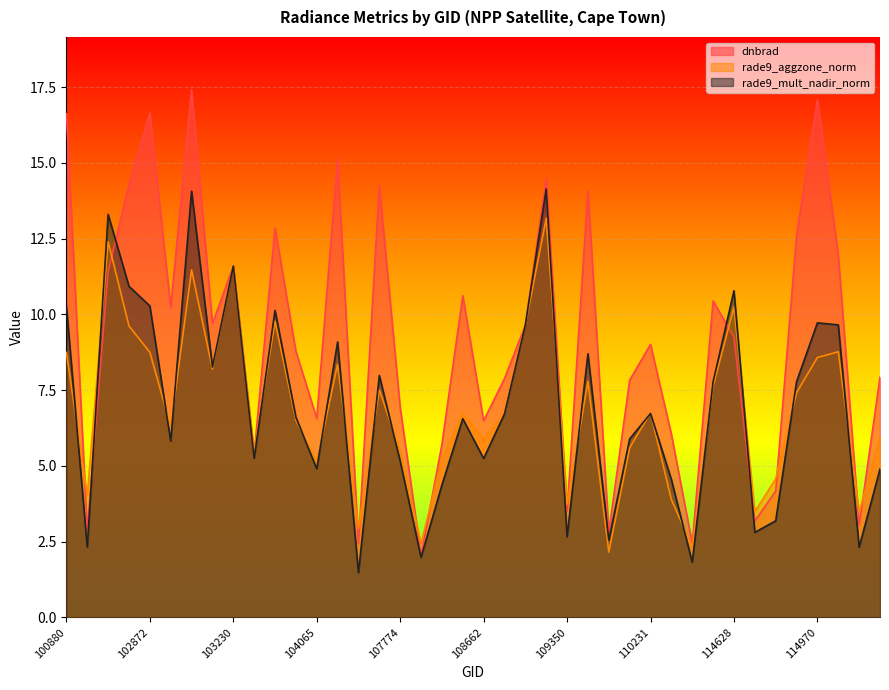

How many lines are shown in the chart?

3